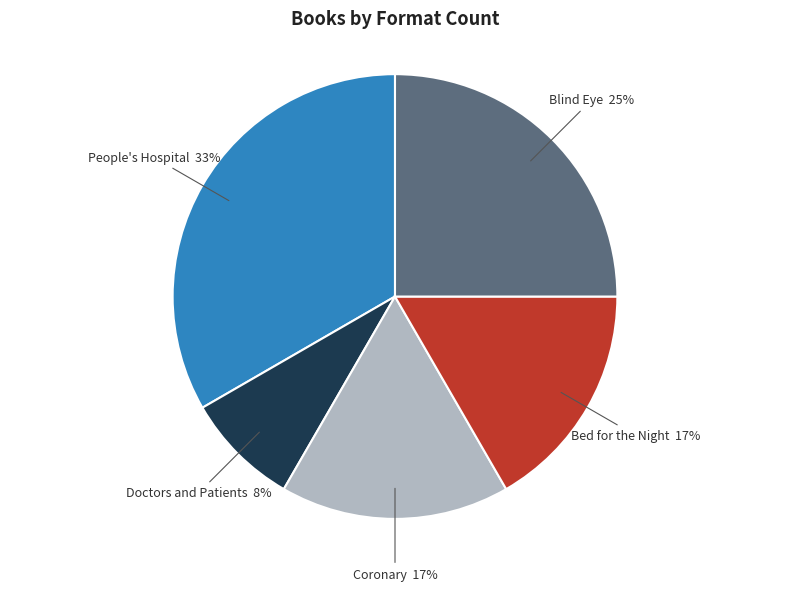

Is there a majority slice in this chart?

No